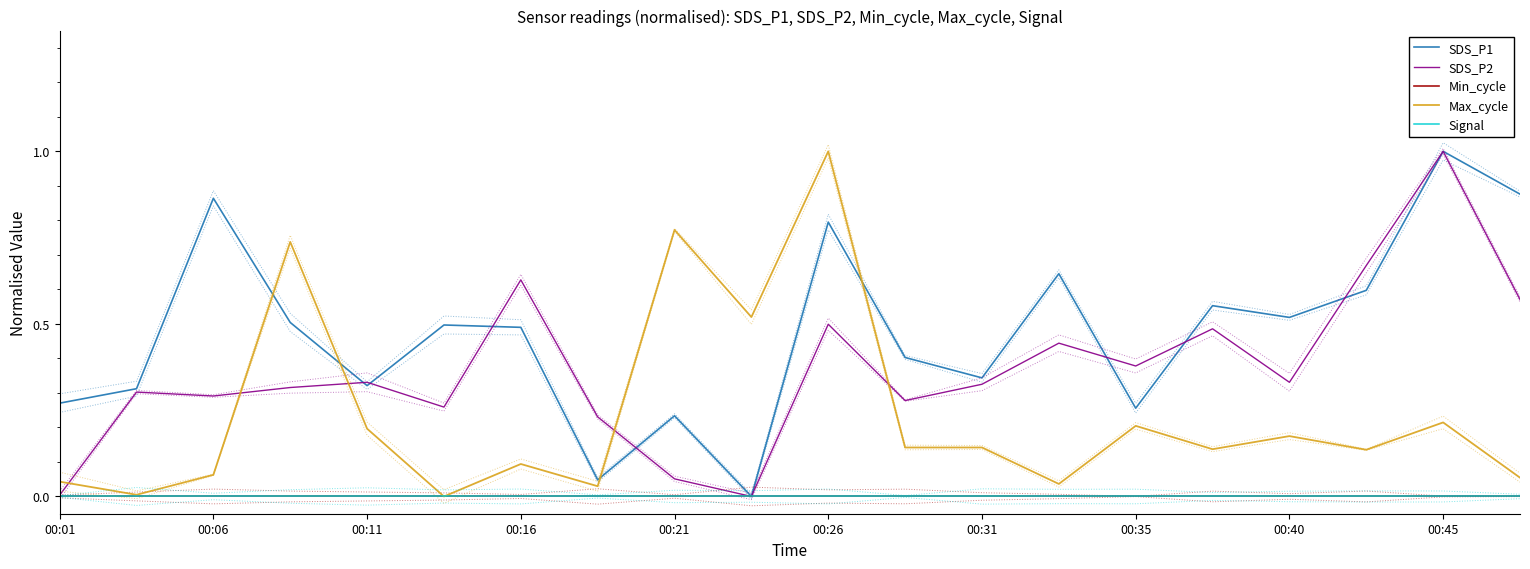

How many lines are shown in the chart?

5